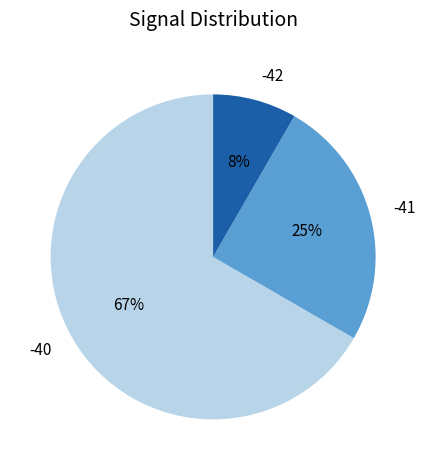

Which slice is the smallest?

-42